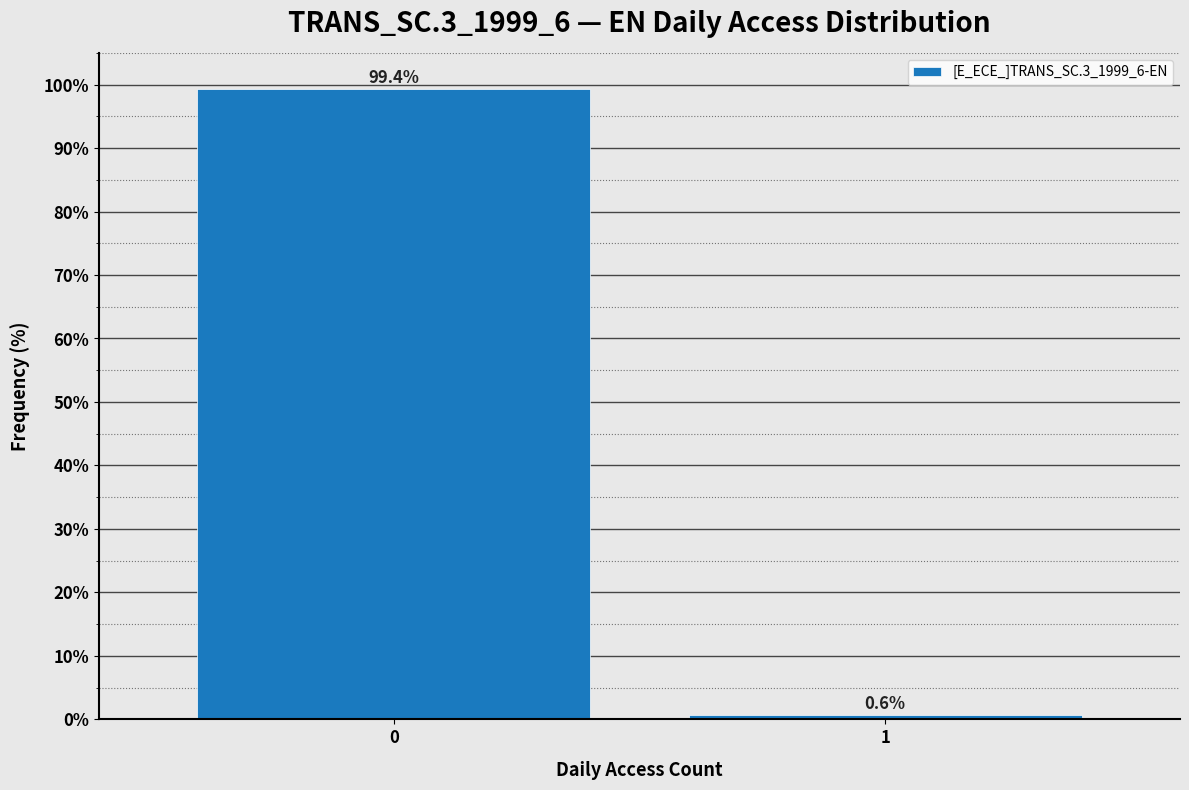

Reading left to right, transcribe all the data shown in this chart.

99.4	0.6